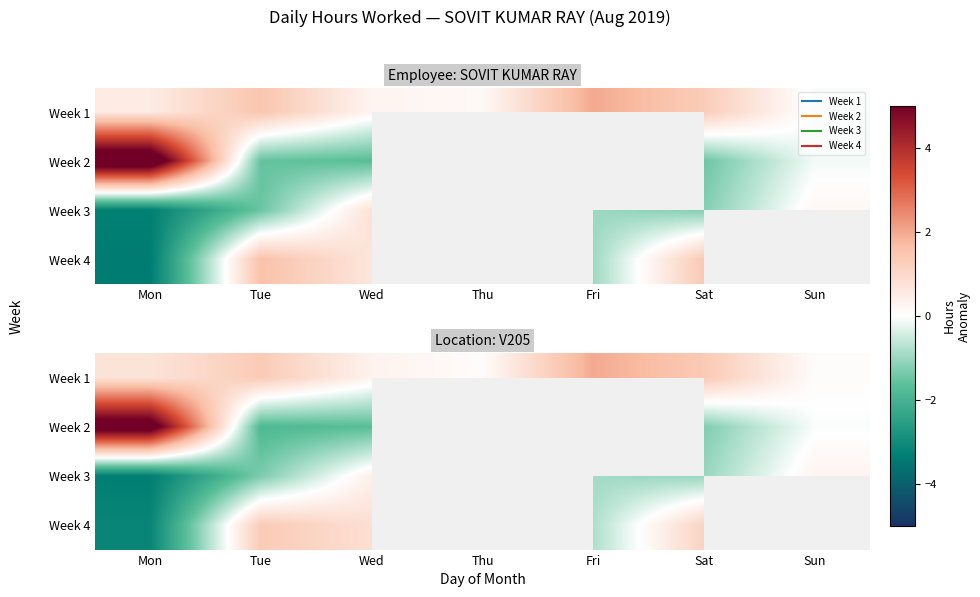

What is the difference between the maximum and minimum values in the row_2 series?

3.7